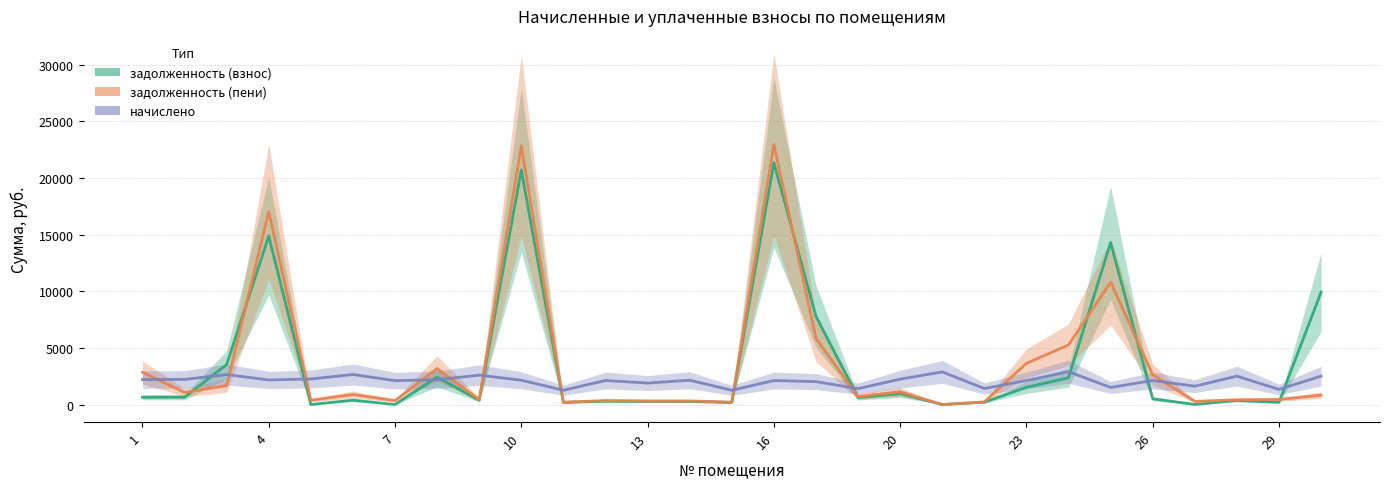

At how many categories does at least one series exceed 3282?

9